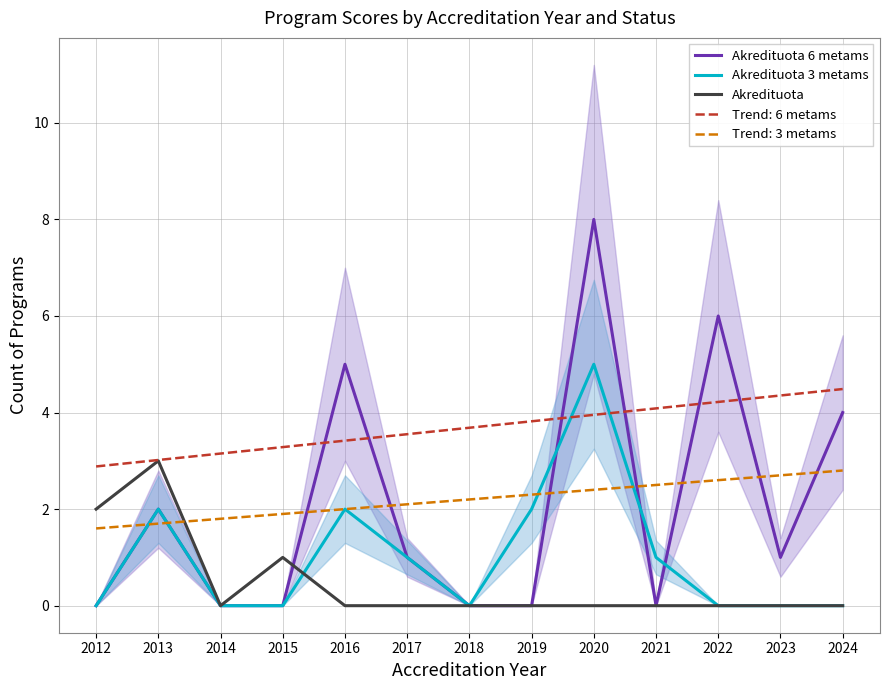

Where is the first local minimum for Akredituota?

2014